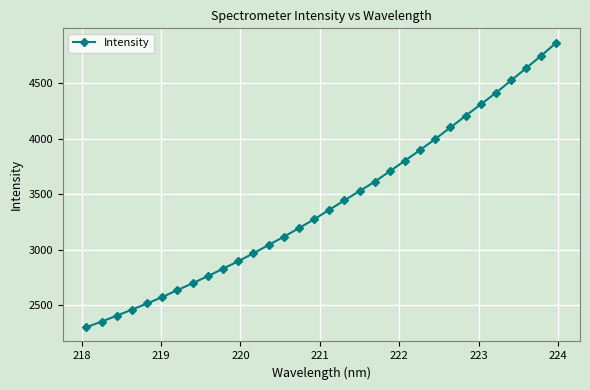

Is this an area chart (filled region under the line)?

No